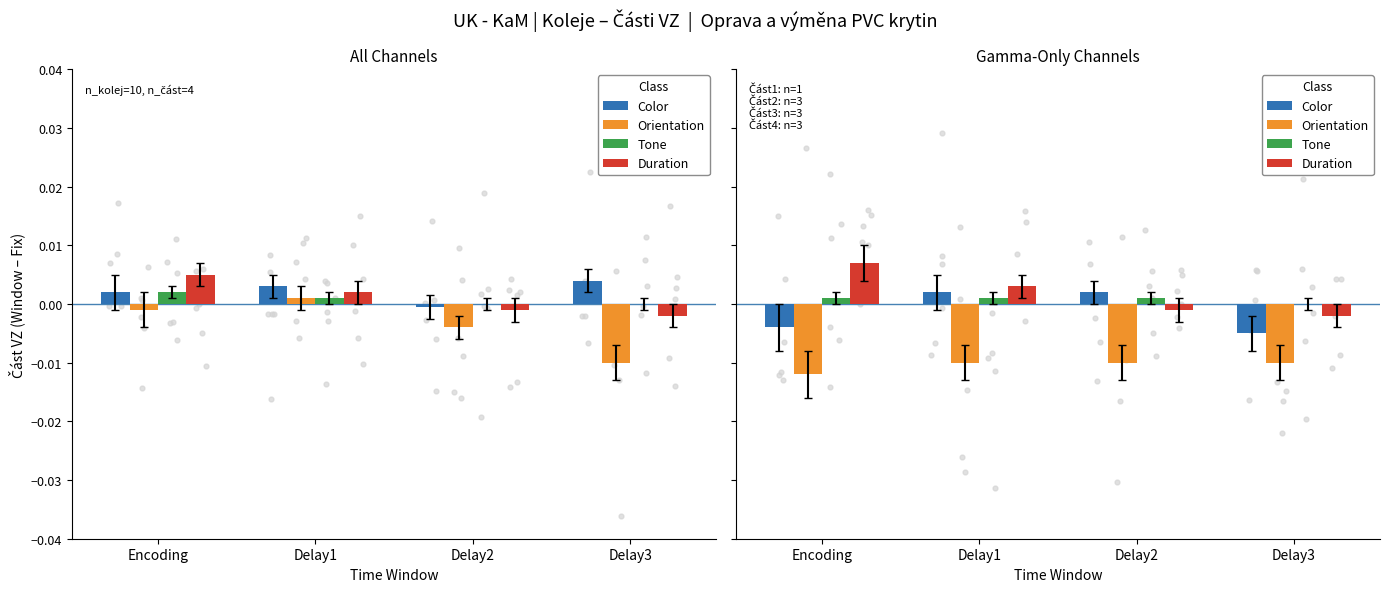

Which series has the largest total across all categories?

Duration